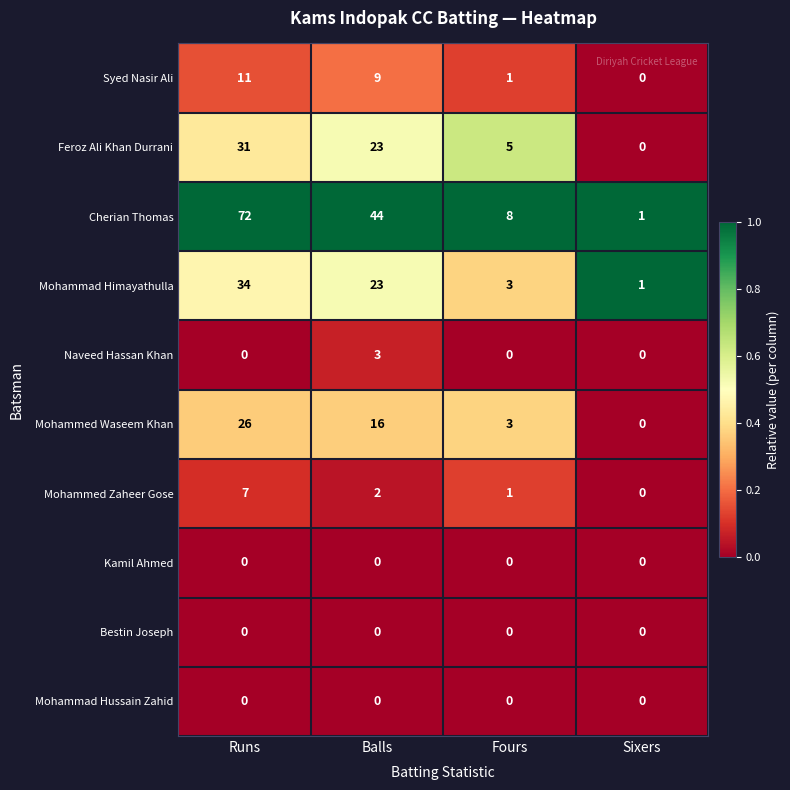

Which series has the largest total across all categories?

Cherian Thomas